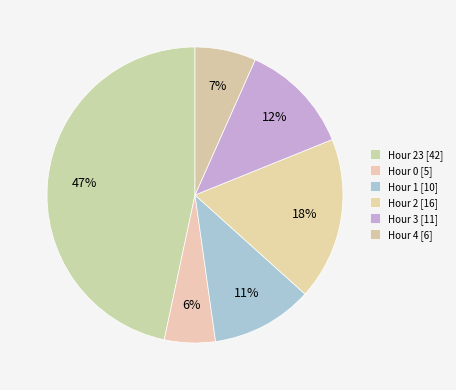

How many slices are in this pie chart?

6